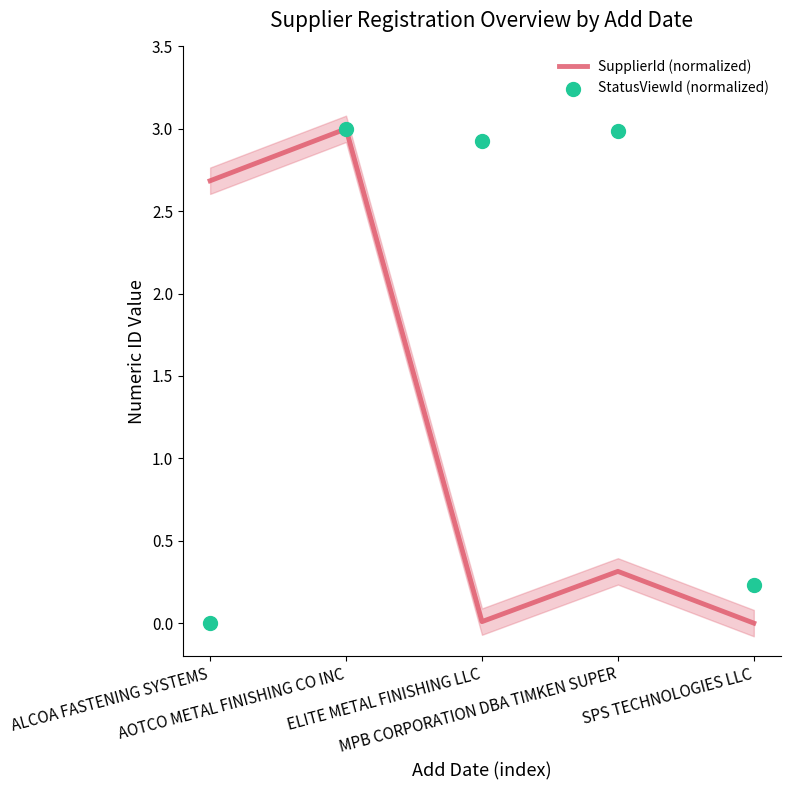

Which series has the largest Y range (max minus min)?

SupplierId (normalized)